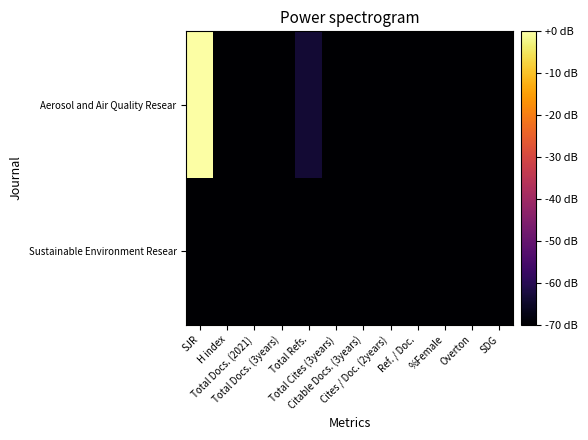

Between SJR and SDG, which series saw the biggest shift?

Aerosol and Air Quality Resear